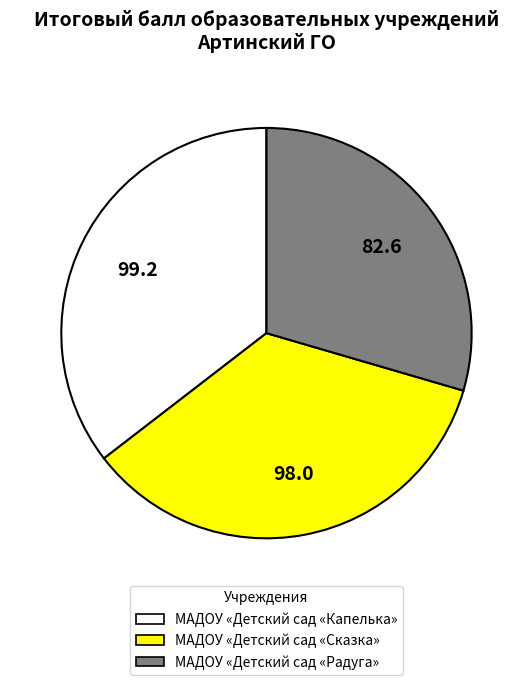

How many slices are in this pie chart?

3